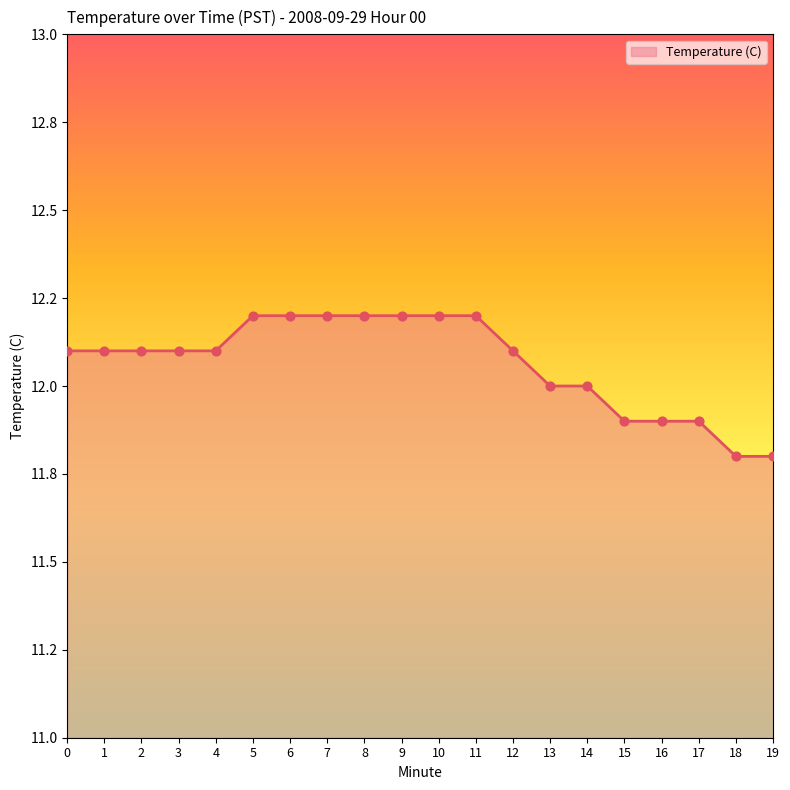

What is the change in value from 3 to 8?

+0.1